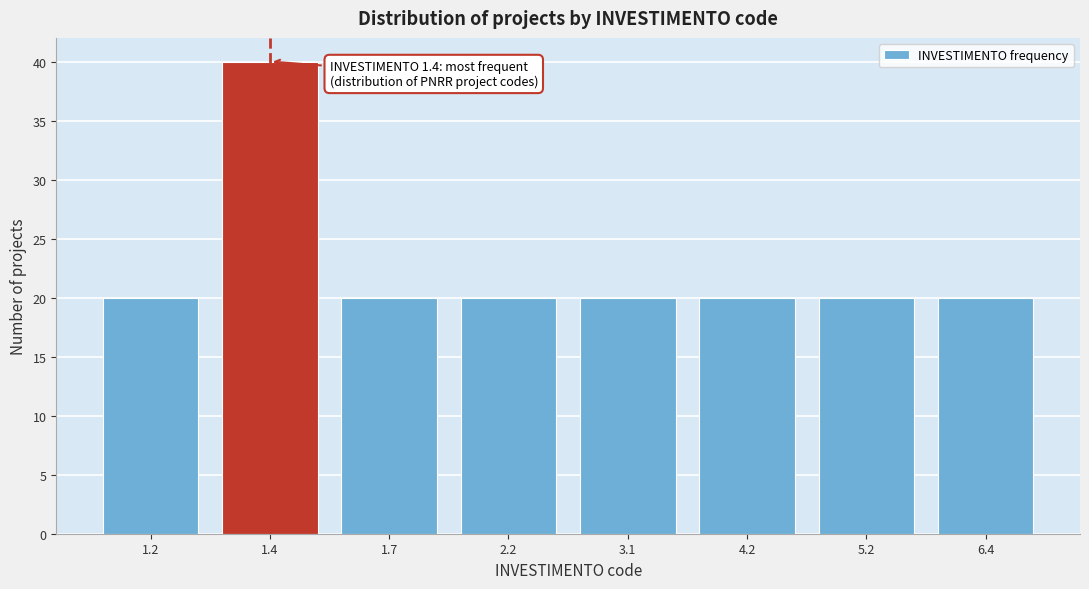

Reading right to left, transcribe all the data shown in this chart.

6.4=20	5.2=20	4.2=20	3.1=20	2.2=20	1.7=20	1.4=40	1.2=20